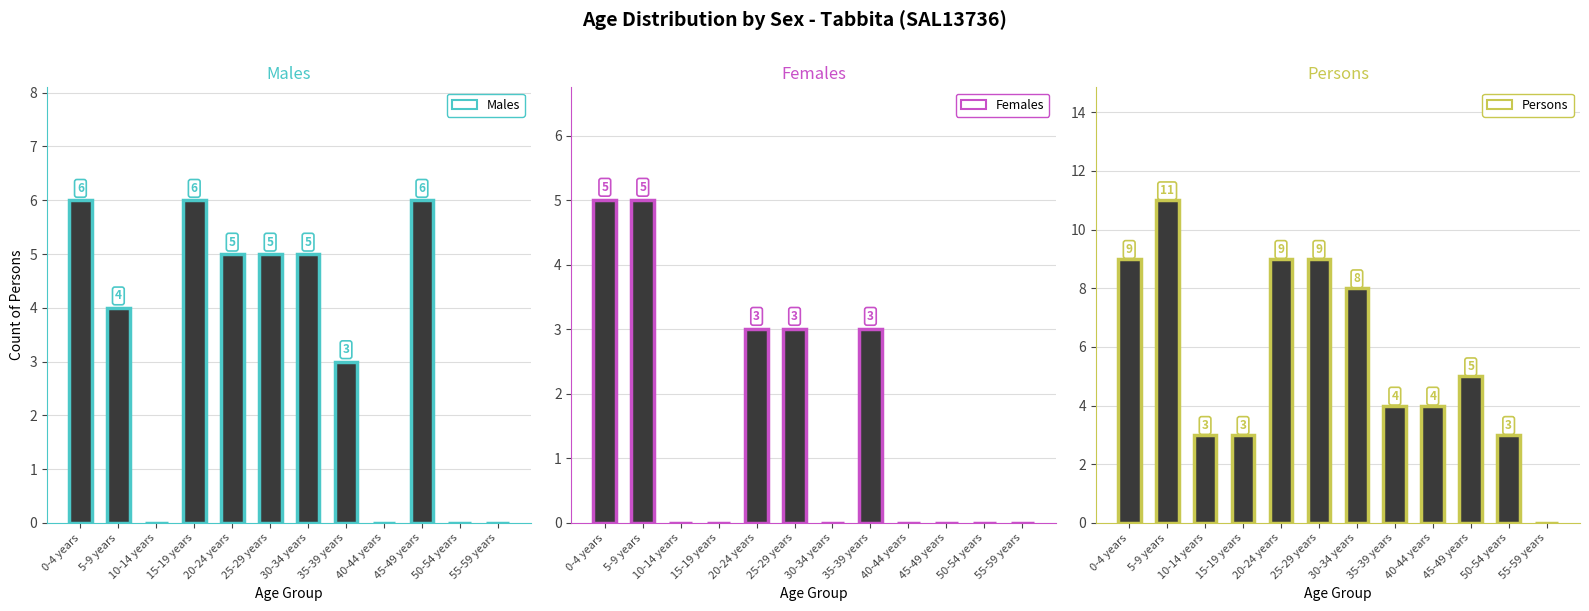

List the series in order of their peak value, highest first.

Persons, Males, Females